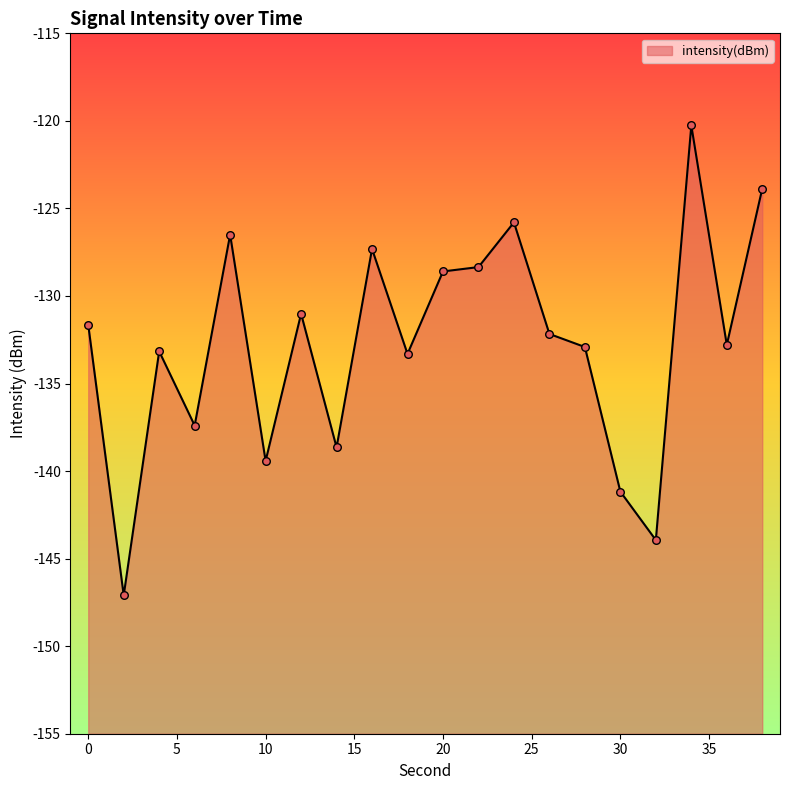

What is the change in value from 24 to 38?

+1.9